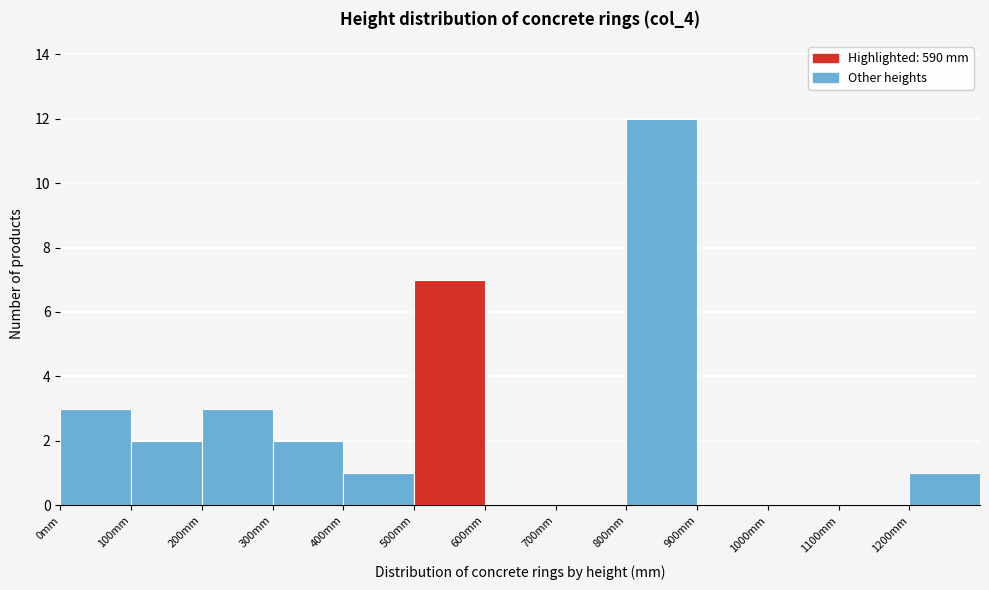

How tall is the bar that spans 200 to 300 on the x-axis? The values are not printed on the chart, so give them approximately, as read against the axis.

3